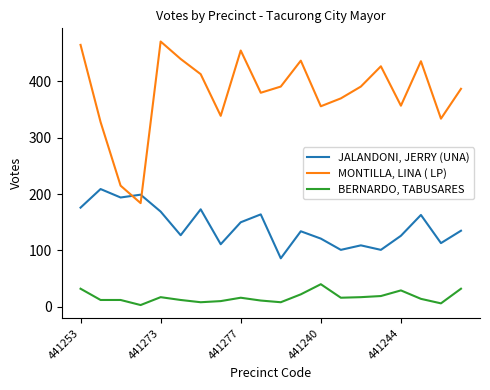

List the series in order of their overall mean, lowest first.

BERNARDO, TABUSARES, JALANDONI, JERRY (UNA), MONTILLA, LINA ( LP)